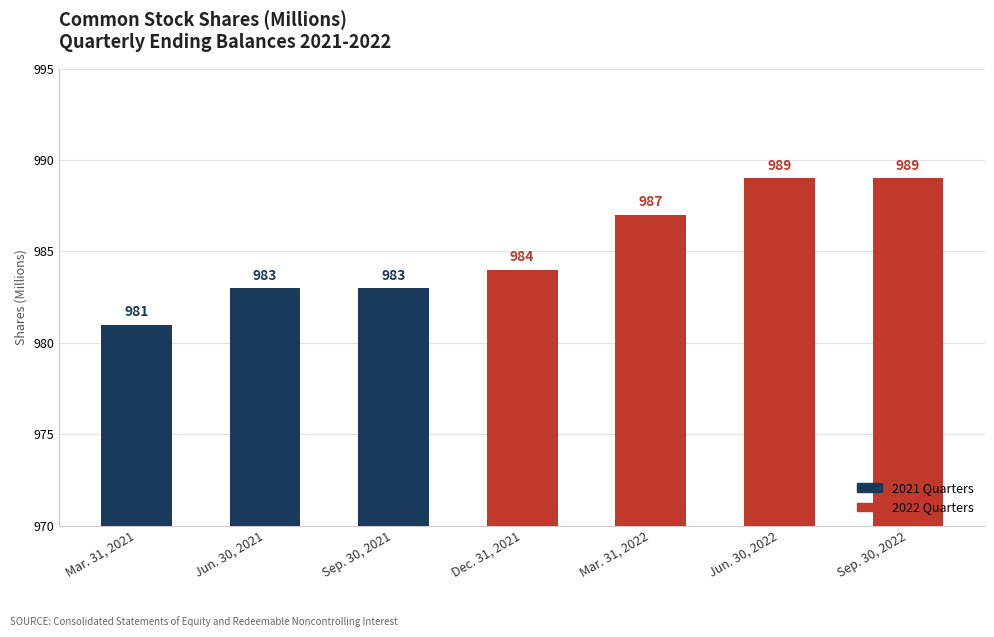

What position from the right is Dec. 31, 2021?

4